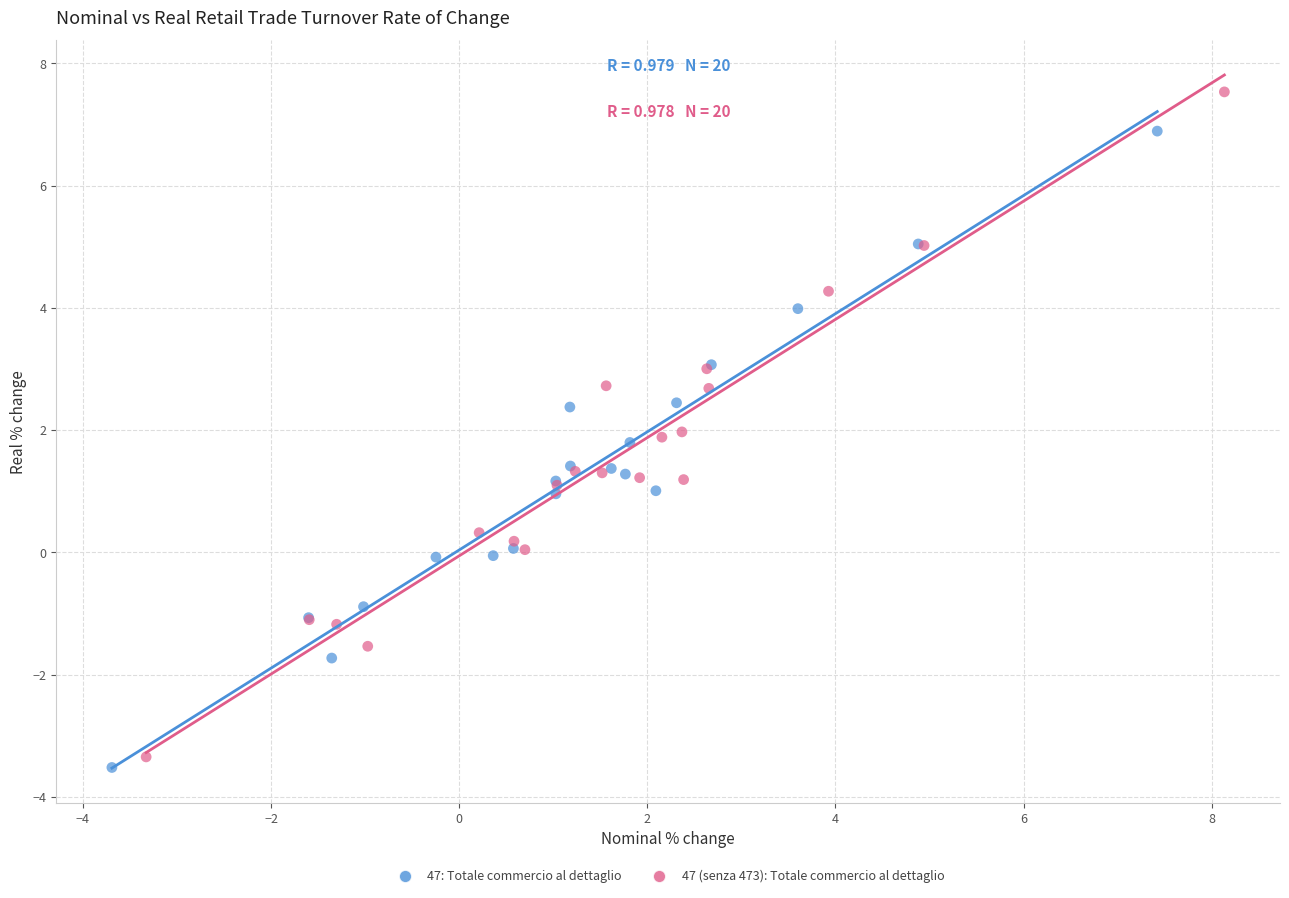

Which series contains the highest Y value?

47 (senza 473): Totale commercio al dettaglio